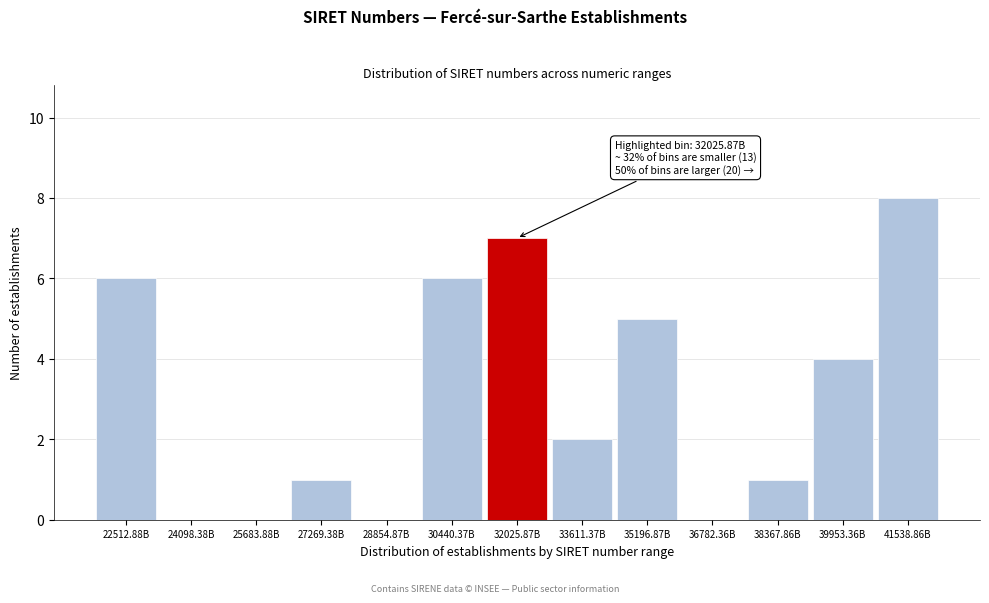

Reading left to right, what are all the values shown in this chart?

22512.88B=6	24098.38B=0	25683.88B=0	27269.38B=1	28854.87B=0	30440.37B=6	32025.87B=7	33611.37B=2	35196.87B=5	36782.36B=0	38367.86B=1	39953.36B=4	41538.86B=8